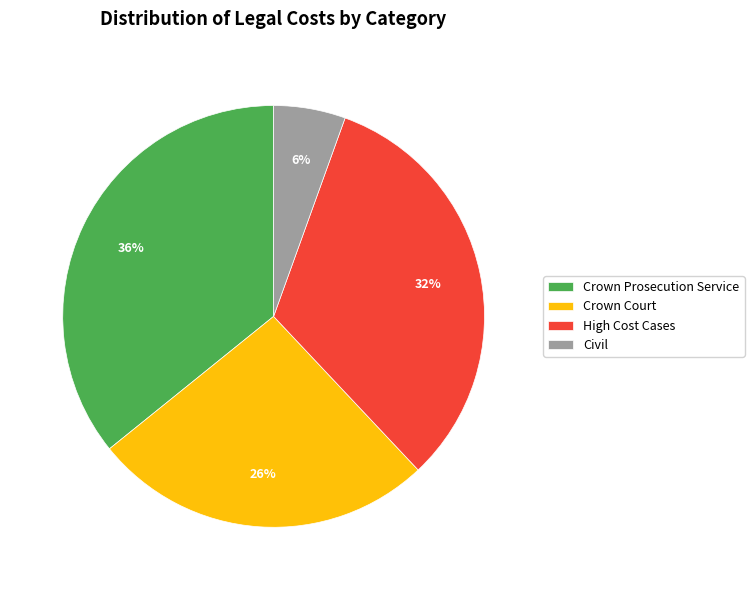

Rank the categories by value from lowest to highest.

Civil, Crown Court, High Cost Cases, Crown Prosecution Service